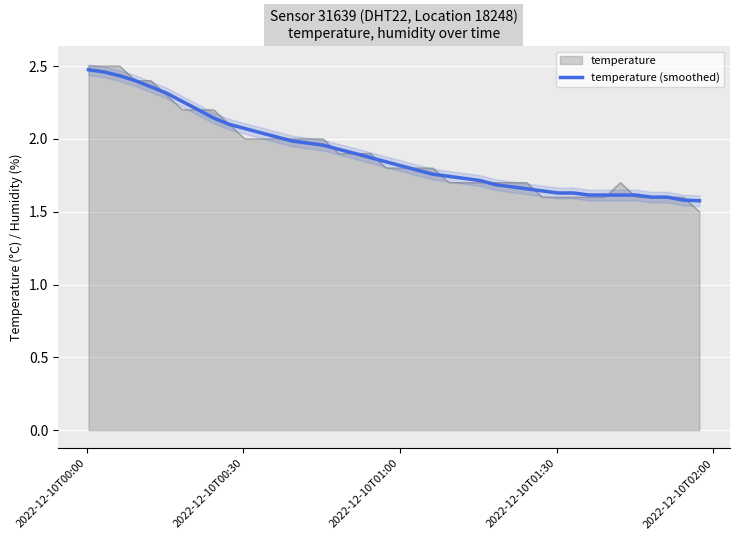

What is the maximum value shown in the chart?

2.5